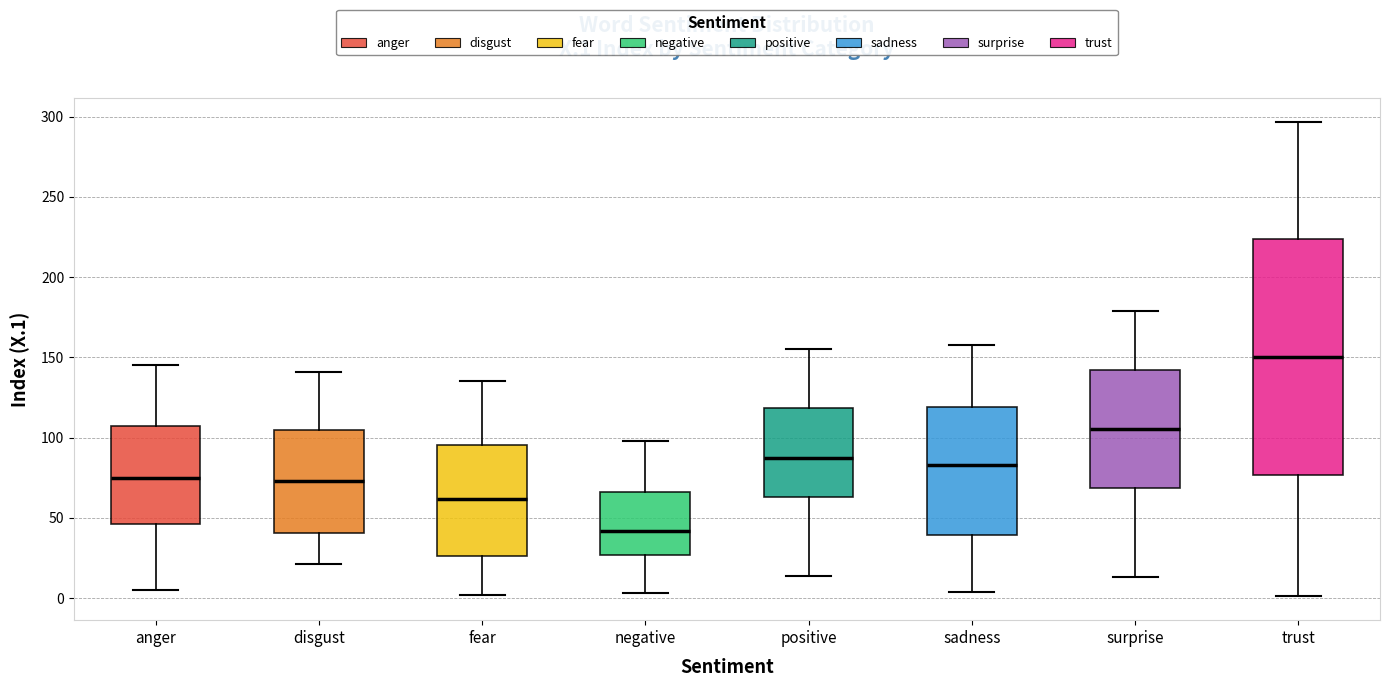

Reading left to right, transcribe this box plot: for each box, give where its median line is, the range the box spans, and where its two whiskers end, as read against the y-axis. The values are not printed on the chart, so give them approximately, as read against the axis.

anger: median 75, box 45 to 110, whiskers 5 to 145
disgust: median 75, box 40 to 105, whiskers 20 to 140
fear: median 60, box 25 to 95, whiskers 0 to 135
negative: median 40, box 25 to 65, whiskers 5 to 100
positive: median 85, box 65 to 120, whiskers 15 to 155
sadness: median 85, box 40 to 120, whiskers 5 to 160
surprise: median 105, box 70 to 140, whiskers 15 to 180
trust: median 150, box 75 to 225, whiskers 0 to 295